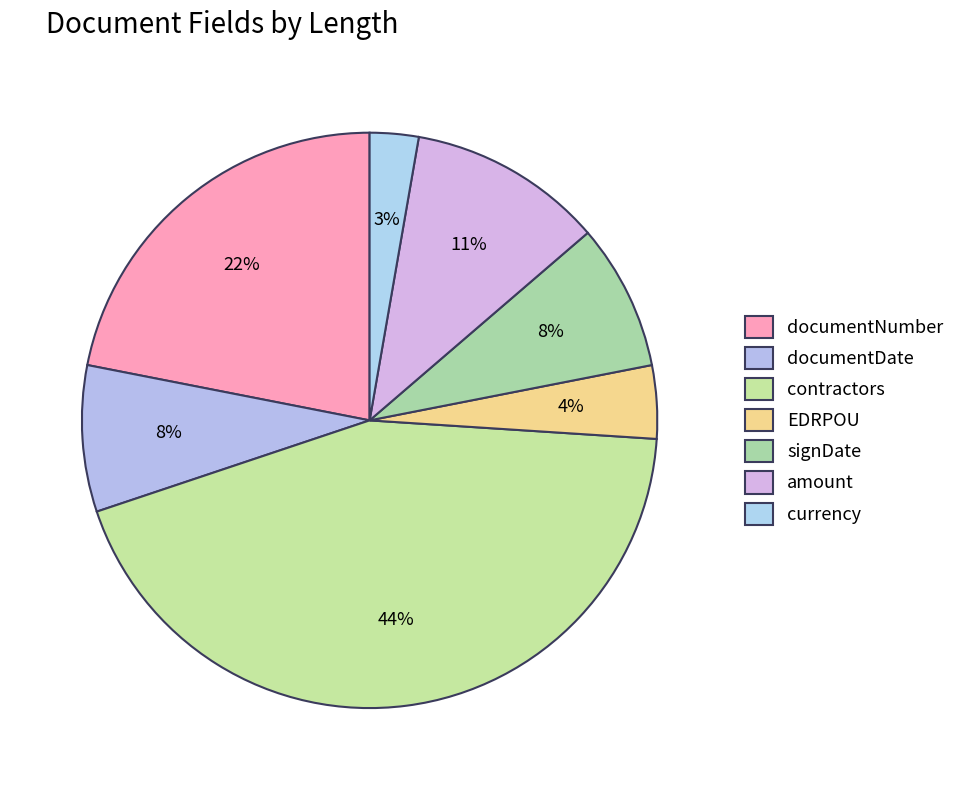

How many slices are in this pie chart?

7